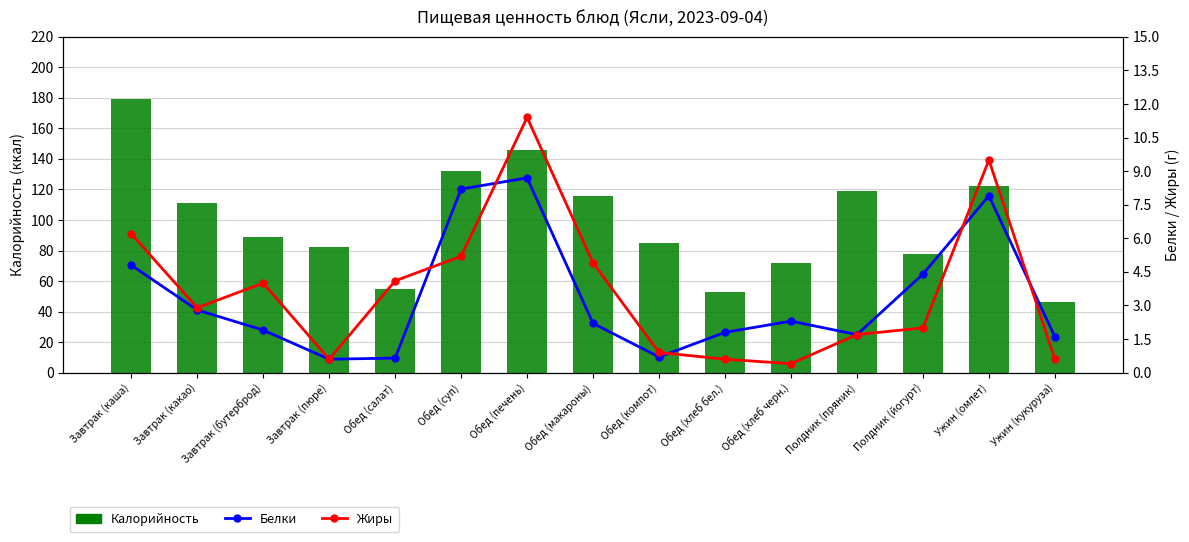

Rank the series by their maximum value, from lowest to highest.

Белки, Жиры, Калорийность